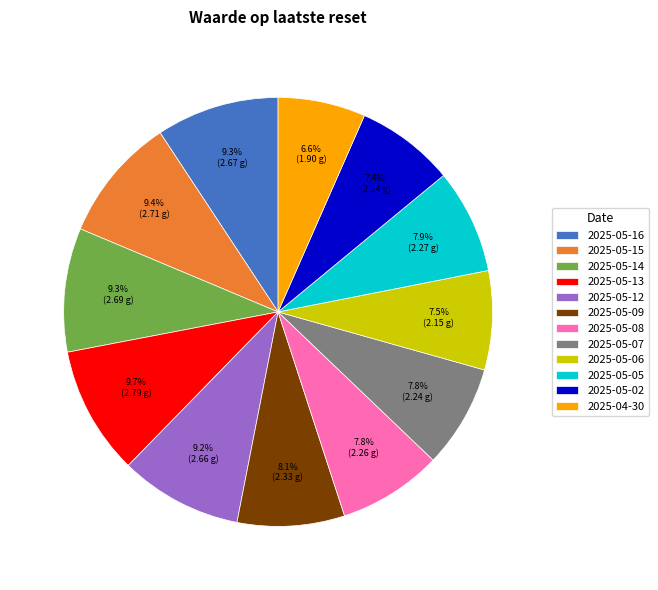

Which category has the smallest portion of the pie?

2025-04-30